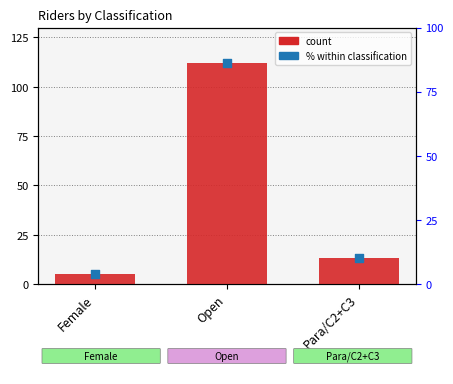

Which series reaches the maximum Y coordinate?

count